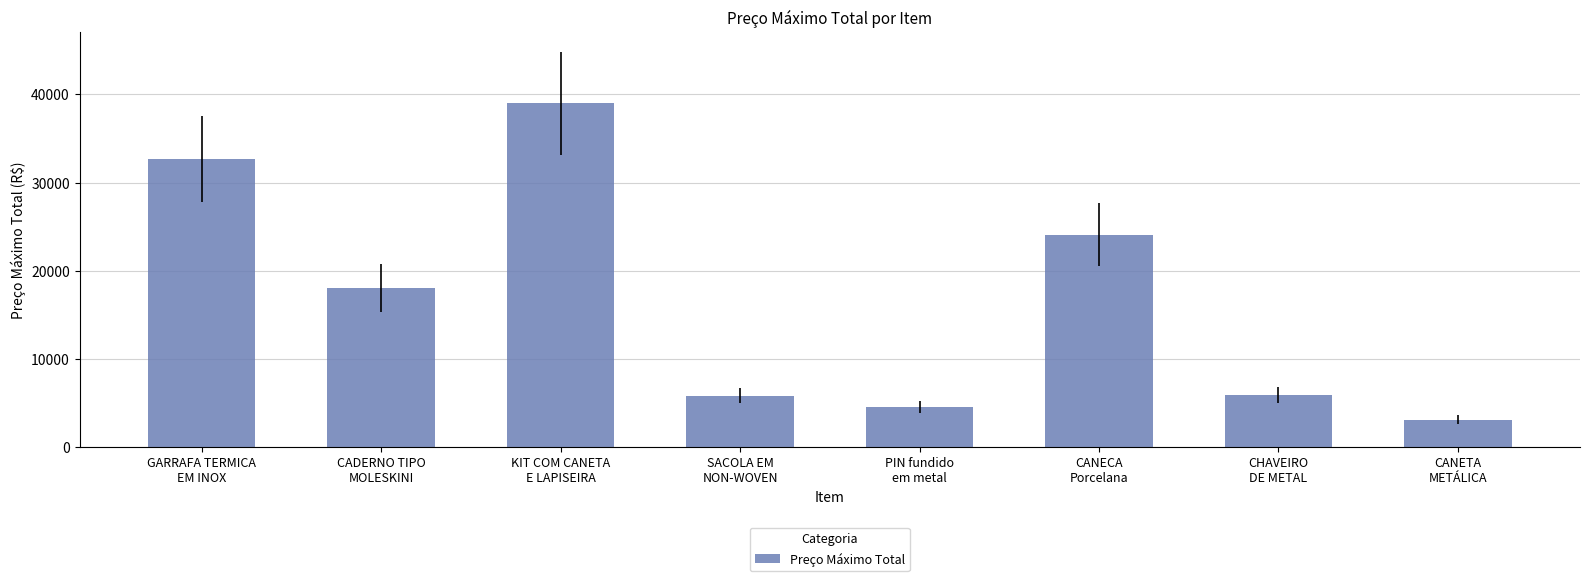

Which category has the highest value across all series?

KIT COM CANETA
E LAPISEIRA